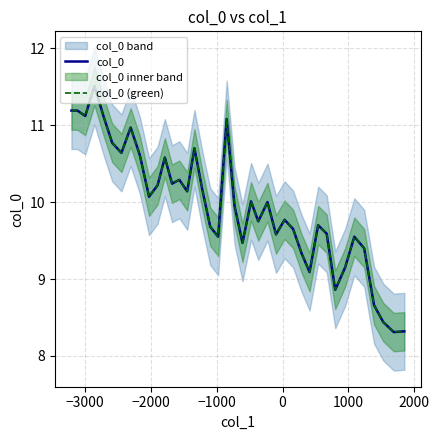

List the series in order of their peak value, lowest first.

col_0, col_0 (green)